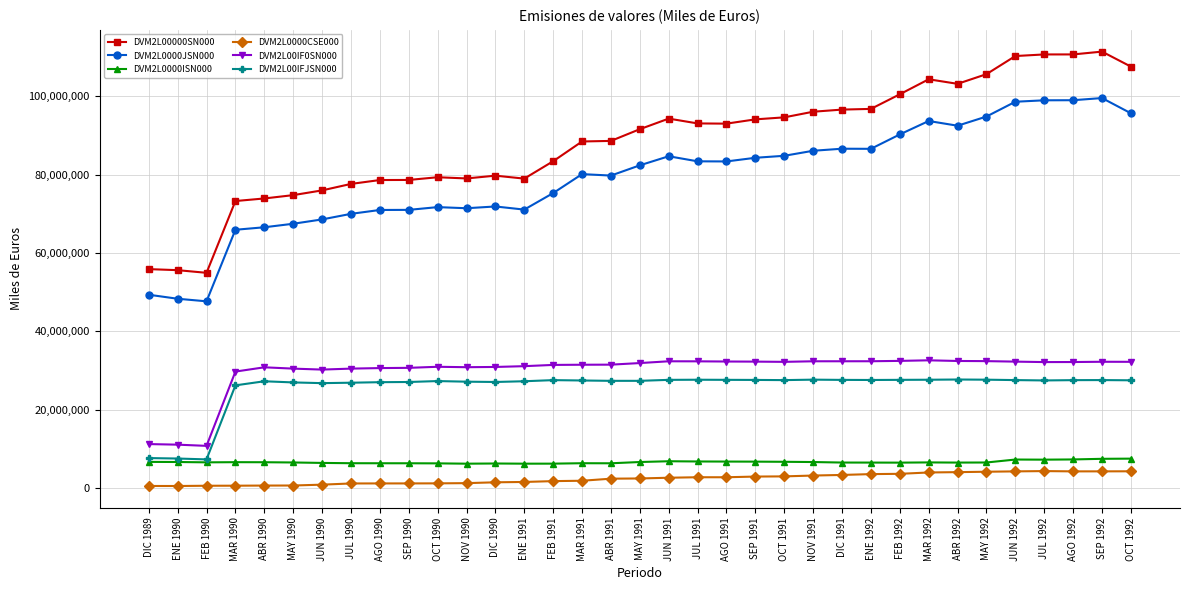

How many data points does each series have?

35